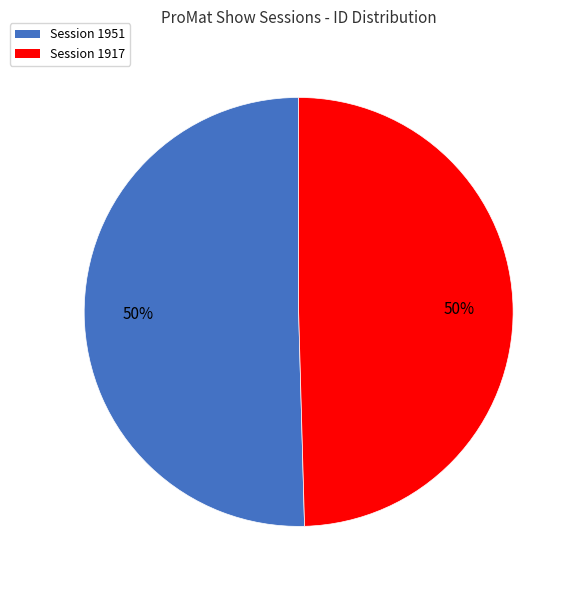

Approximately how many times larger is the value at Session 1917 compared to Session 1951?

1.0